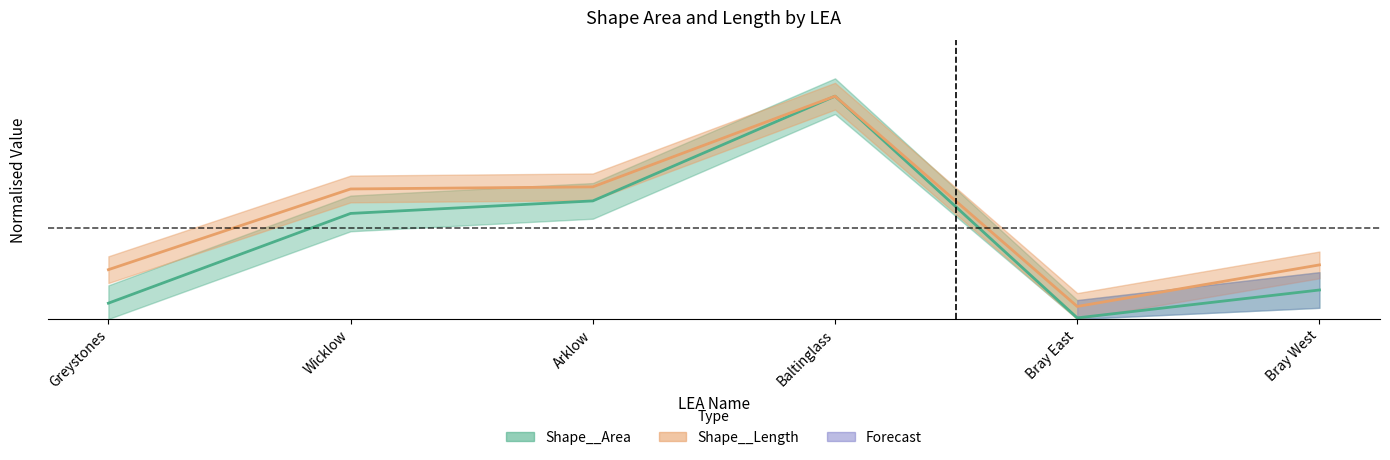

At which label does Shape__Area reach its minimum?

Bray East